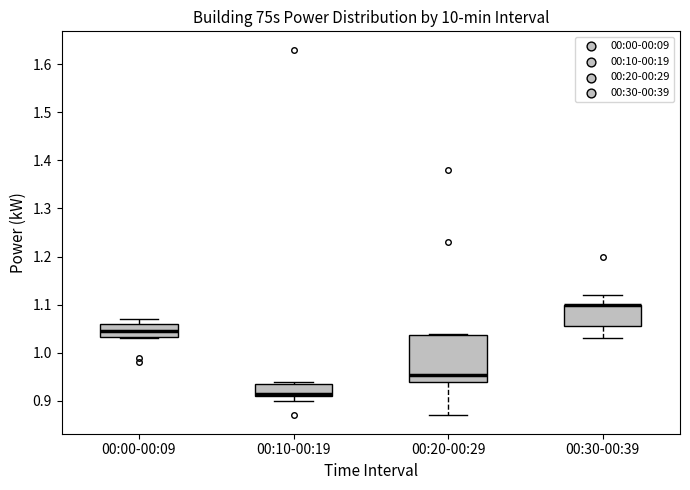

Reading left to right, transcribe this box plot: for each box, give where its median line is, the range the box spans, and where its two whiskers end, as read against the y-axis. The values are not printed on the chart, so give them approximately, as read against the axis.

00:00-00:09: median 1.05, box 1.03 to 1.06, whiskers 1.03 to 1.07
00:10-00:19: median 0.92, box 0.91 to 0.94, whiskers 0.90 to 0.94 (just above the box's upper edge)
00:20-00:29: median 0.96, box 0.94 to 1.04, whiskers 0.87 to 1.04
00:30-00:39: median 1.10 (drawn on the box's upper edge), box 1.06 to 1.10, whiskers 1.03 to 1.12